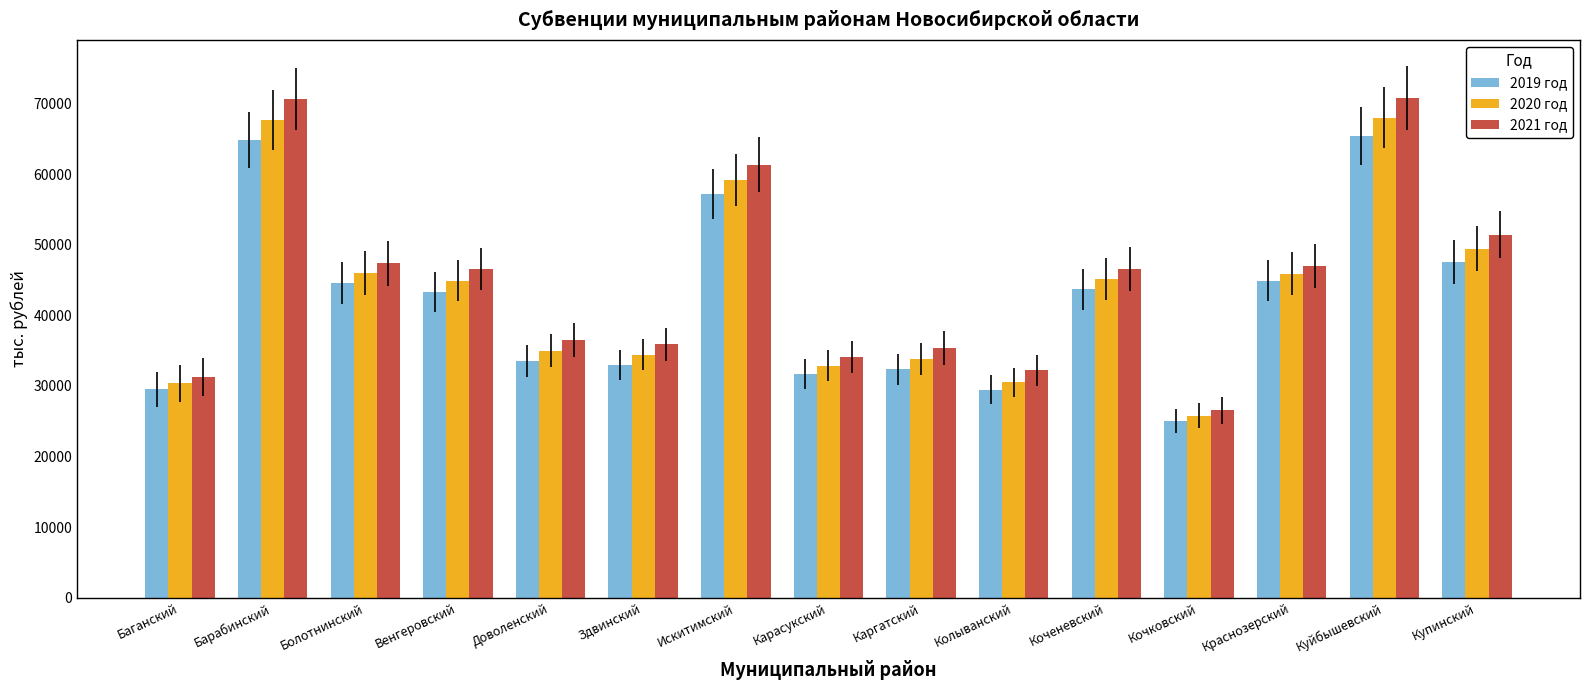

Rank the series at Доволенский from lowest to highest value.

2019 год, 2020 год, 2021 год